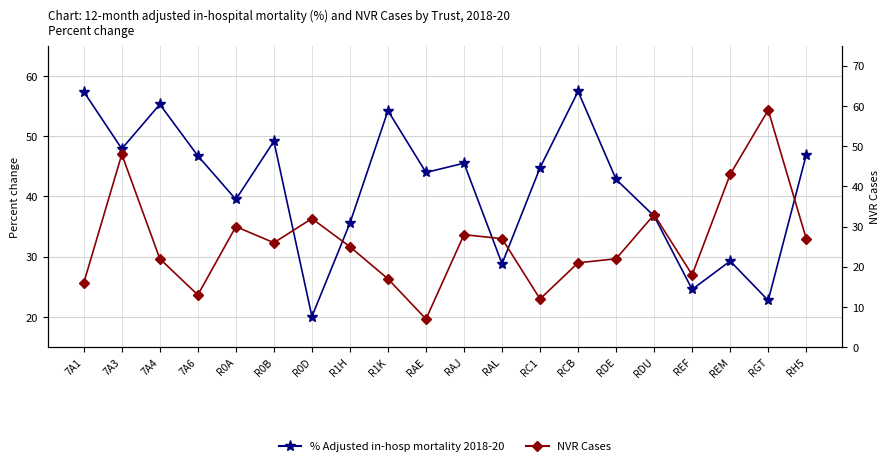

Is it true that NVR Cases equals 19.3 at RDU?

False